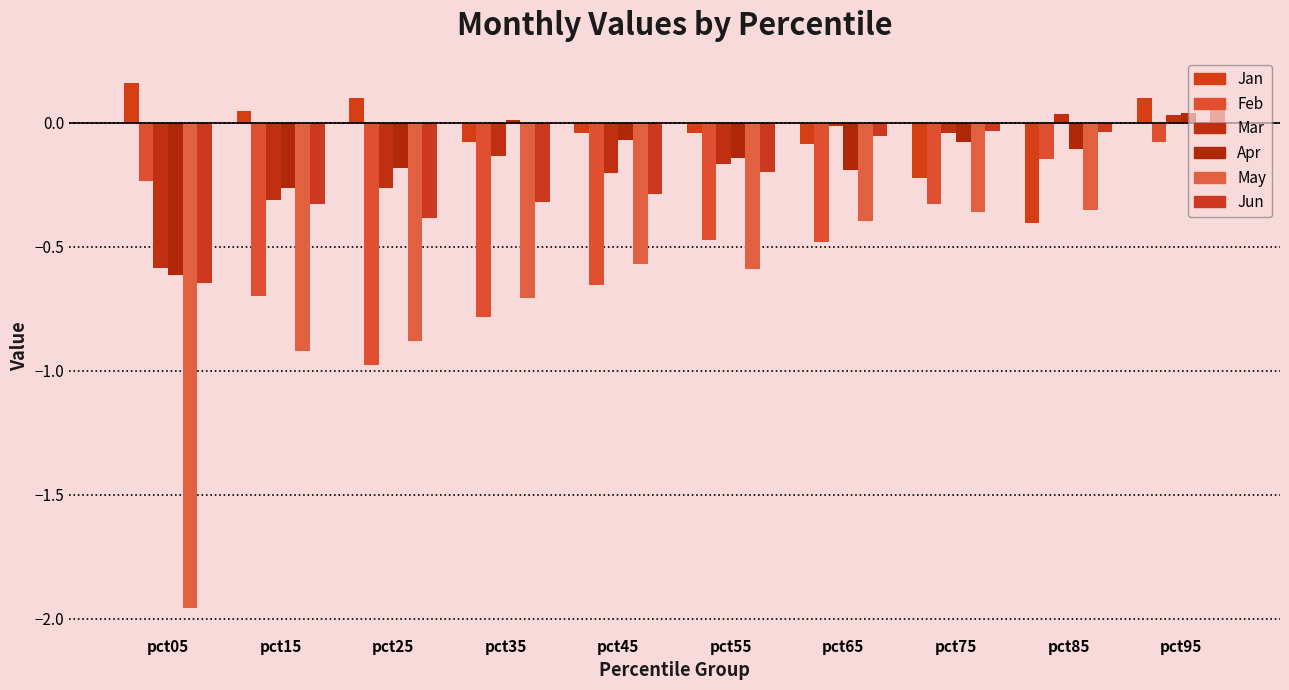

How many bars are there in each group?

6